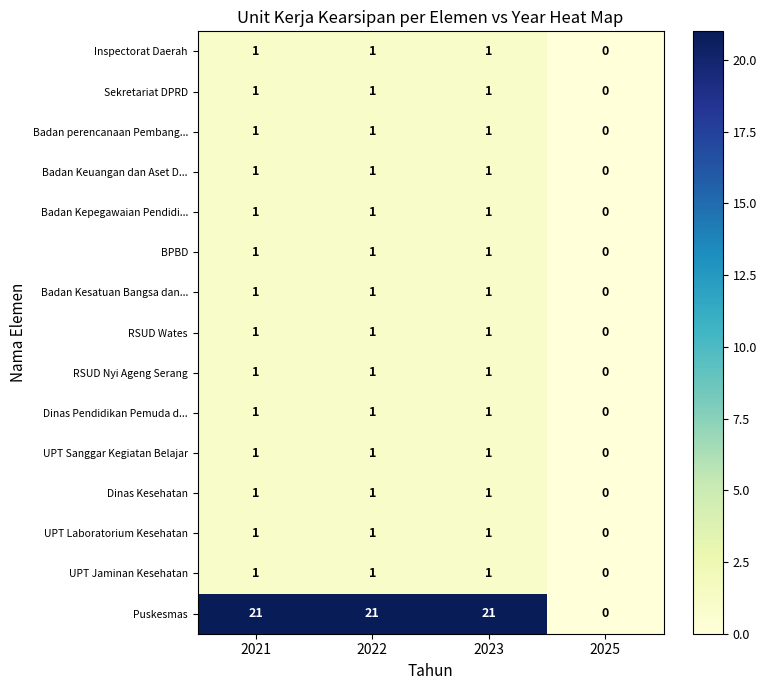

At which category does the chart reach its minimum across all series?

2025